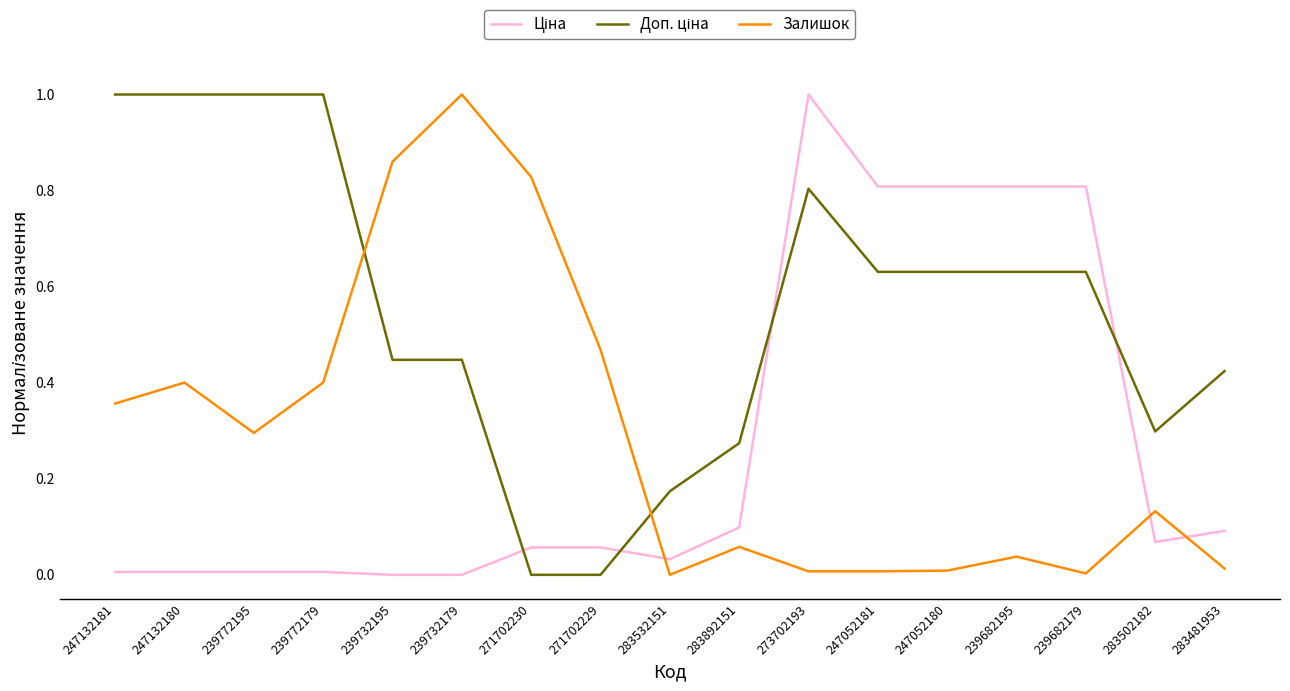

Which category has the highest value in the Залишок series?

239732179